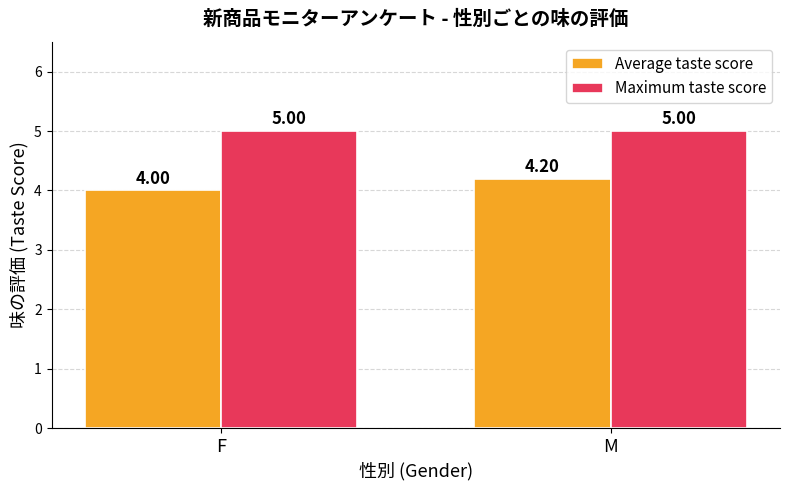

How many Average taste score values are between 4 and 5?

2